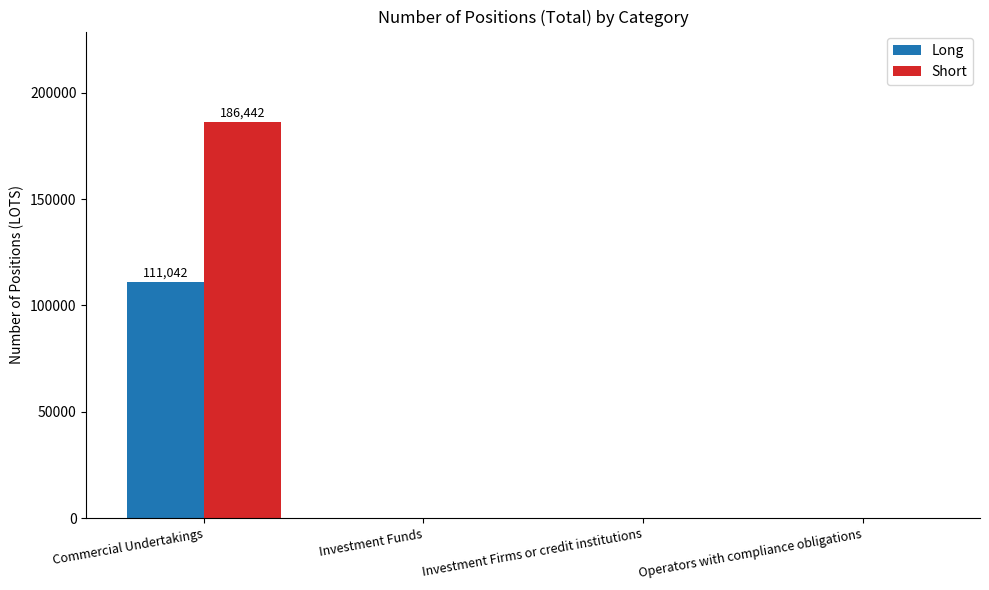

Reading right to left, list all the values displayed in this chart.

Long: Operators with compliance obligations=0	Investment Firms or credit institutions=0	Investment Funds=0	Commercial Undertakings=111042
Short: Operators with compliance obligations=0	Investment Firms or credit institutions=0	Investment Funds=0	Commercial Undertakings=186442